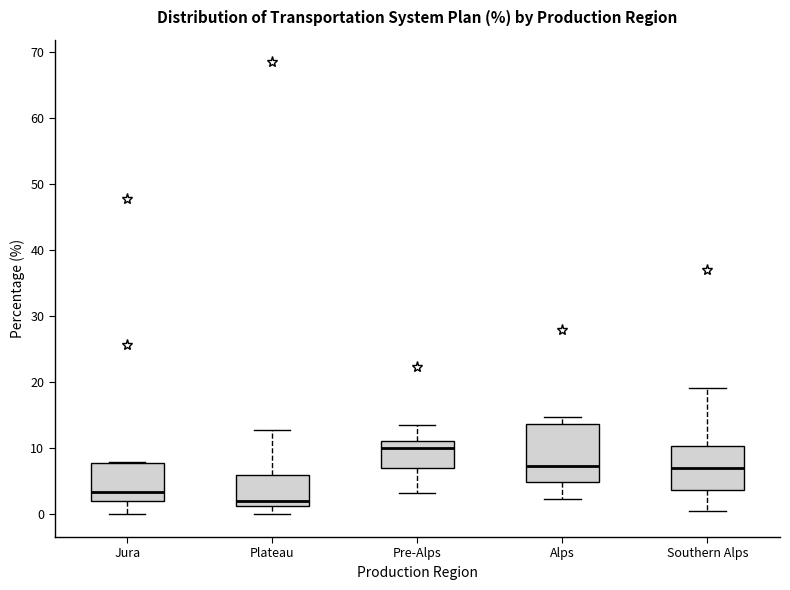

Reading left to right, transcribe this box plot: for each box, give where its median line is, the range the box spans, and where its two whiskers end, as read against the y-axis. The values are not printed on the chart, so give them approximately, as read against the axis.

Jura: median 3, box 2 to 8, whiskers 0 to 8
Plateau: median 2, box 1 to 6, whiskers 0 to 13
Pre-Alps: median 10, box 7 to 11, whiskers 3 to 14
Alps: median 7, box 5 to 14, whiskers 2 to 15
Southern Alps: median 7, box 4 to 10, whiskers 1 to 19